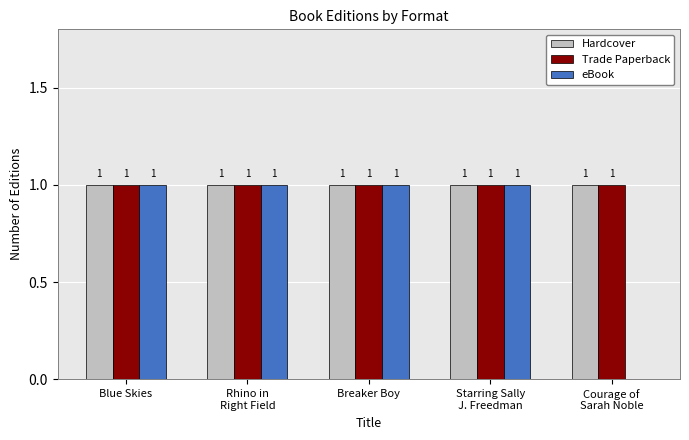

What is the total value across all series at Breaker Boy?

3